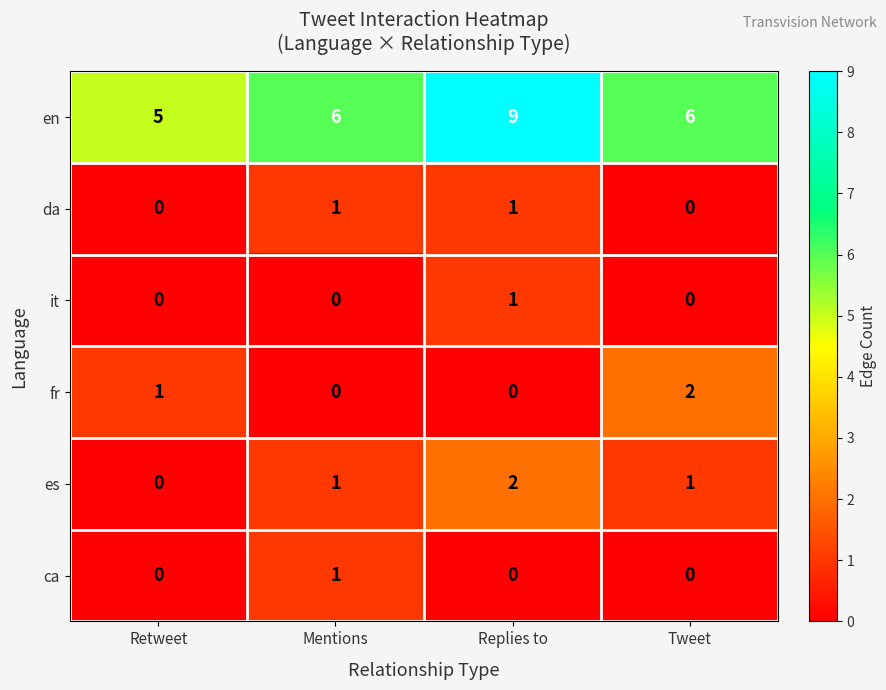

How many it values are between 0 and 1?

4